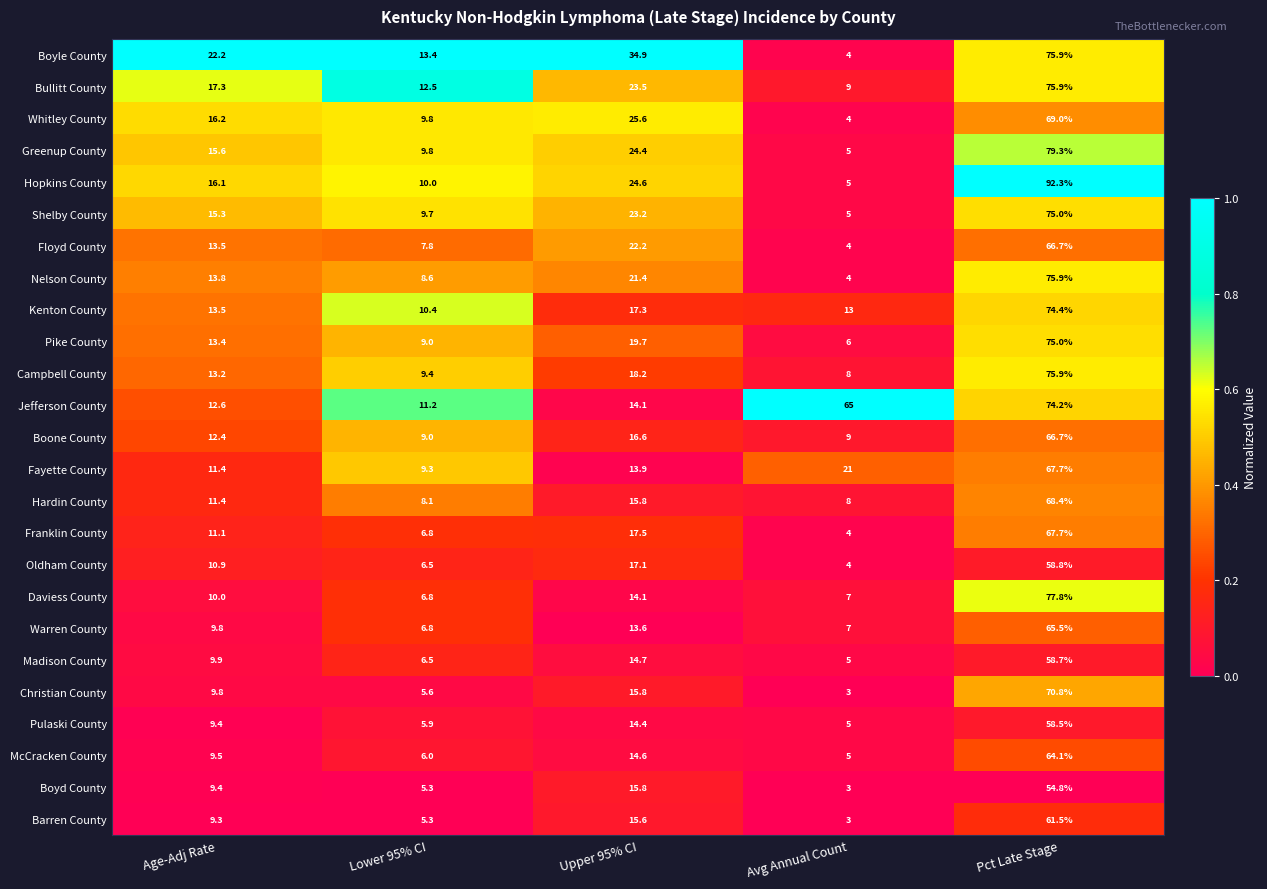

What is the difference between the Shelby County values at Avg Annual Count and Upper 95% CI?

18.2